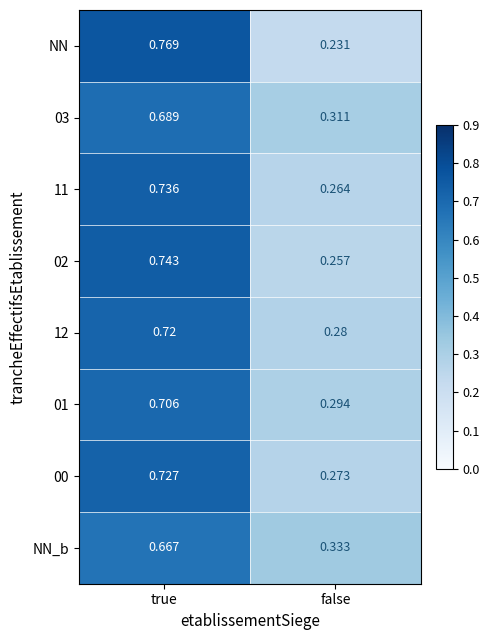

Rank the categories by NN value from highest to lowest.

true, false